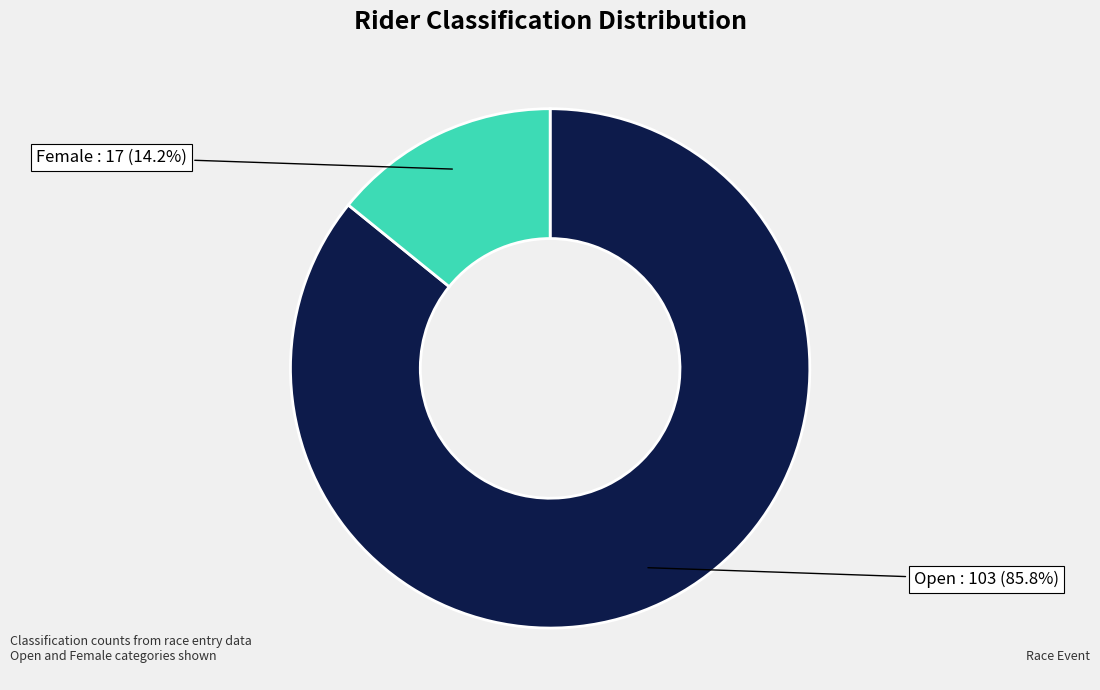

Is there any slice that represents more than half of the pie?

Yes